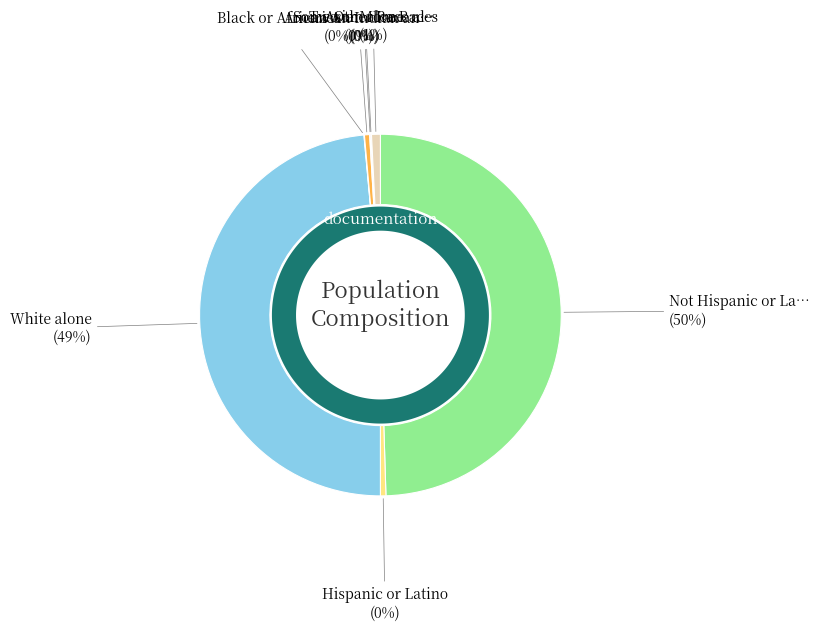

Rank the categories by value from highest to lowest.

Not Hispanic or Latino, White alone, Two or More Races, Hispanic or Latino, American Indian and Alaska Native, Asian alone, Some Other Race alone, Black or African American alone